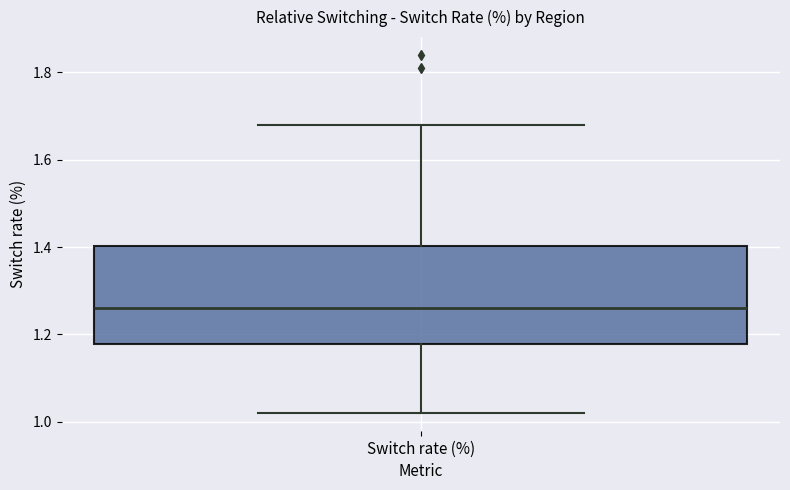

Where does the lower whisker of the box for Switch rate (%) end on the y-axis? The values are not printed on the chart, so give them approximately, as read against the axis.

1.02